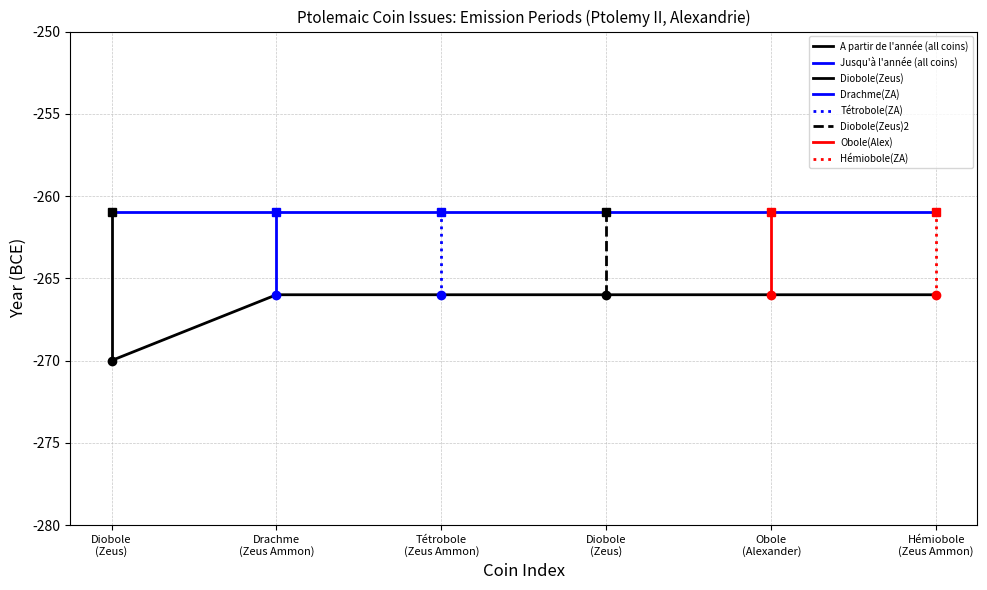

What is the sum of the values at Diobole
(Zeus) and Hémiobole
(Zeus Ammon)?

-532